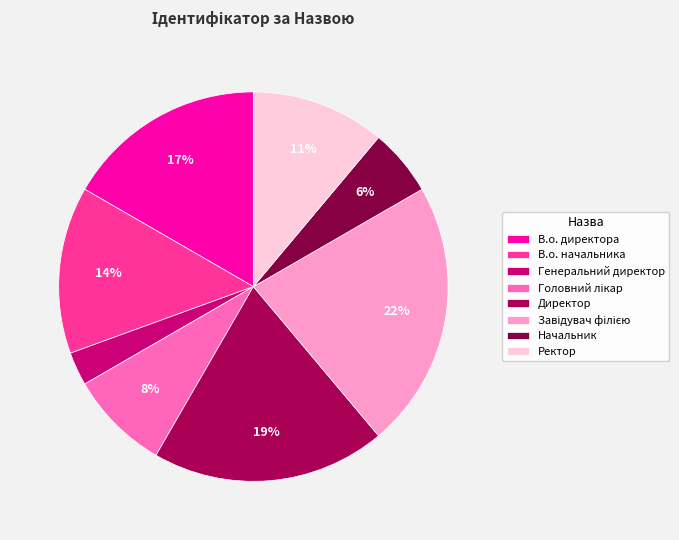

Is there a majority slice in this chart?

No